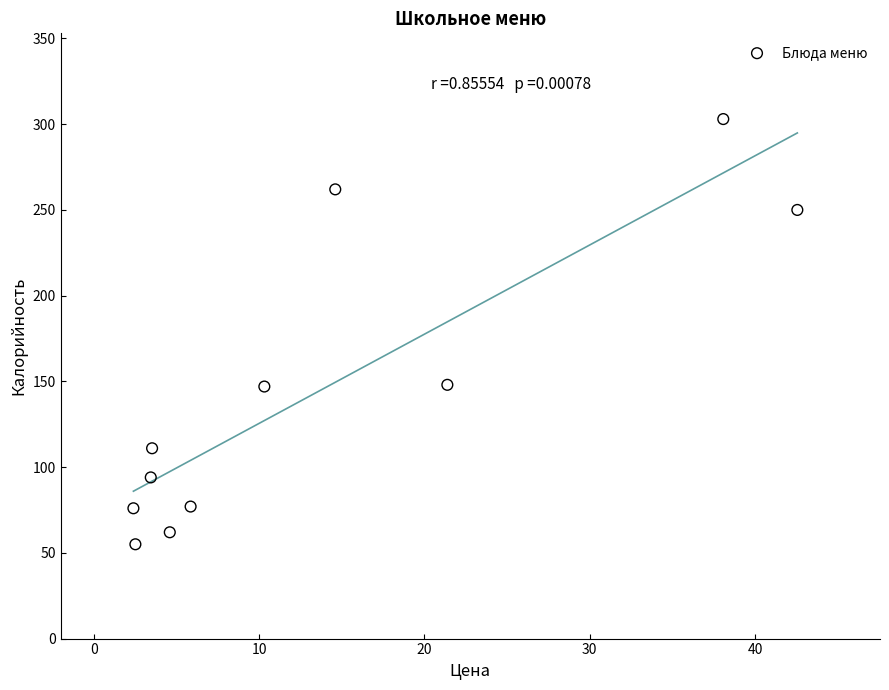

What is the average Y value?

144